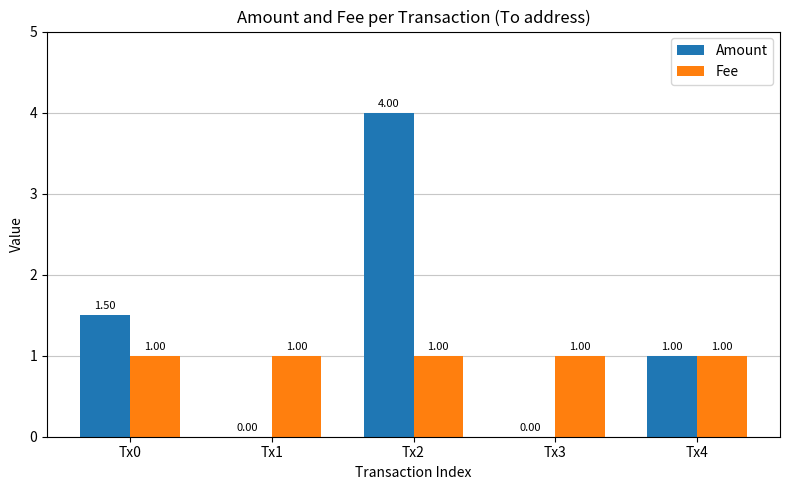

The value of Fee at Tx4 is 1.8. True or false?

False